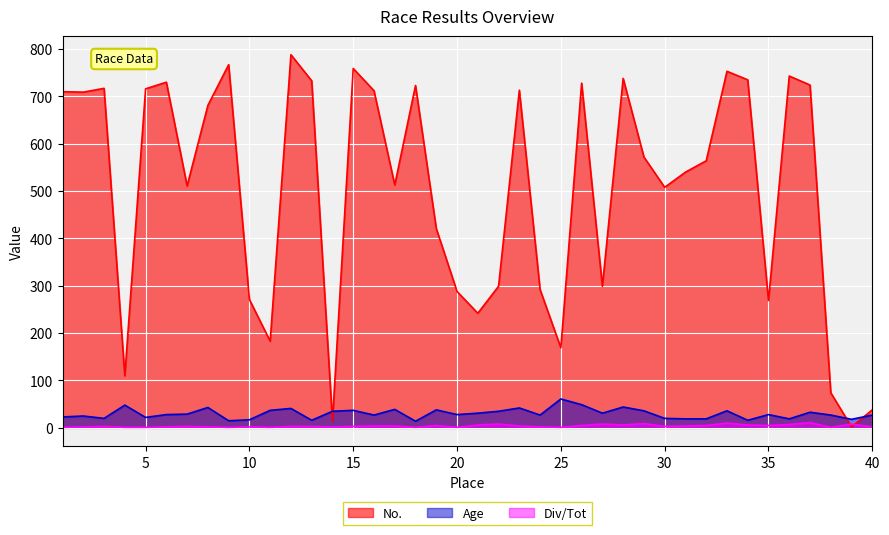

How many intersections are there between No. and Age?

4